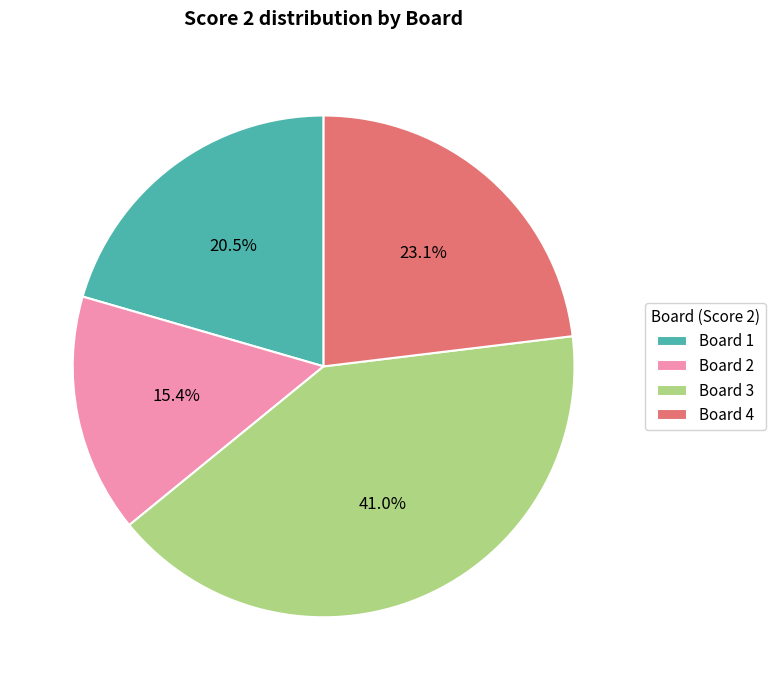

What is the smallest slice in the pie chart?

Board 2